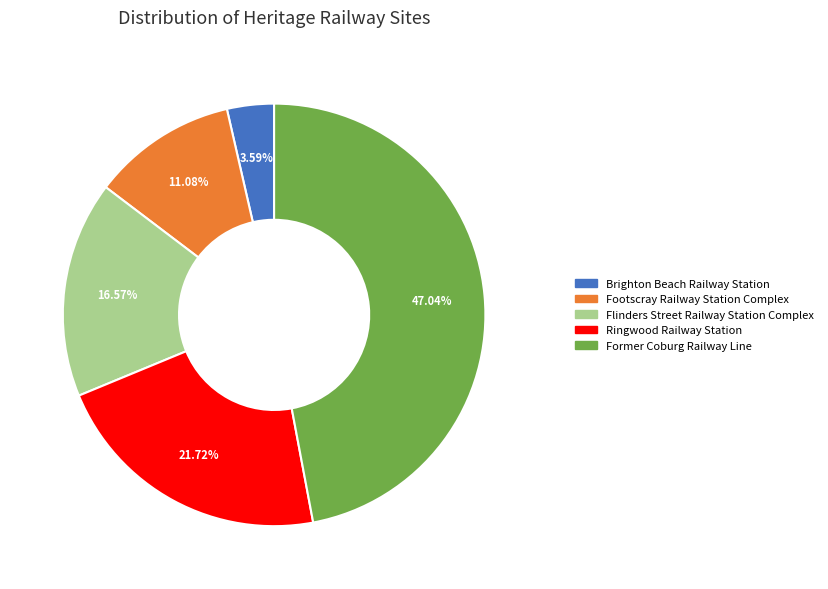

Is there a majority slice in this chart?

No